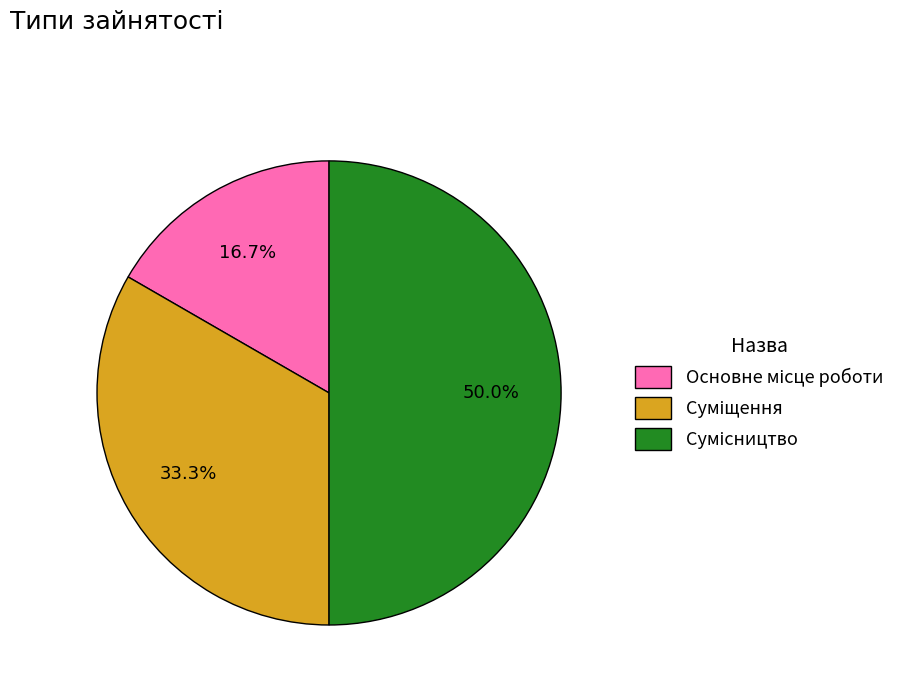

Rank the categories by value from lowest to highest.

Основне місце роботи, Суміщення, Сумісництво